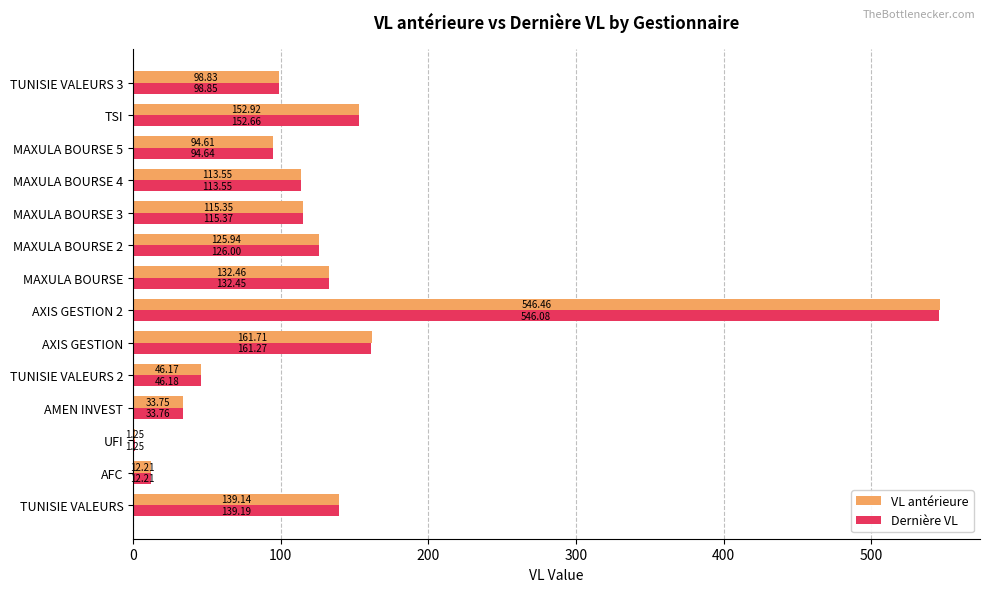

Which series changed the most between UFI and AMEN INVEST?

Dernière VL